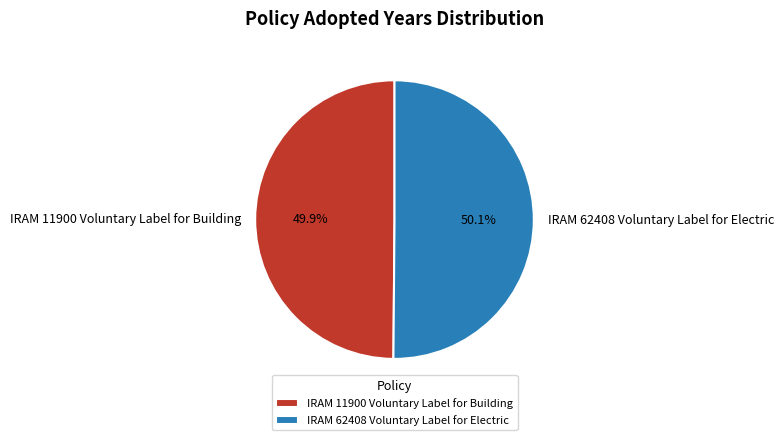

What is the total percentage of IRAM 62408 Voluntary Label for Electric and IRAM 11900 Voluntary Label for Building?

100.0%